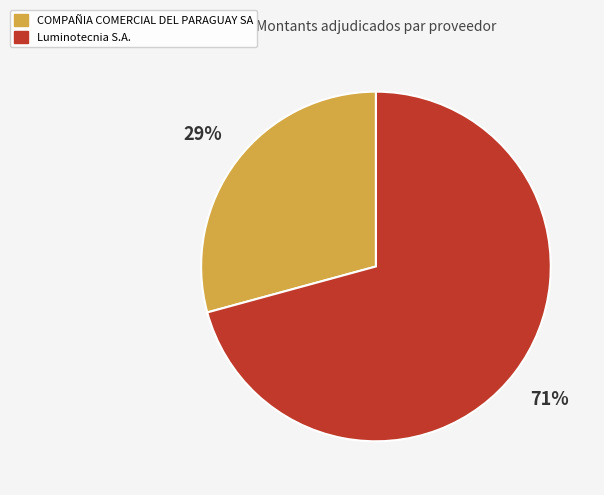

To the nearest percent, what is the difference between the COMPAÑIA COMERCIAL DEL PARAGUAY SA and Luminotecnia S.A. slice percentages?

42%